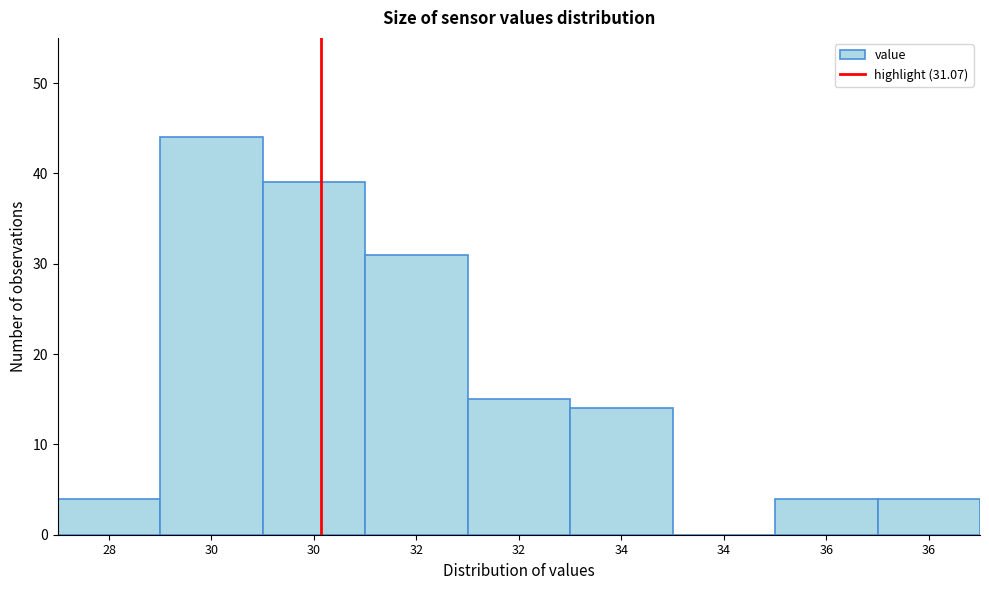

Are the bars horizontal?

No